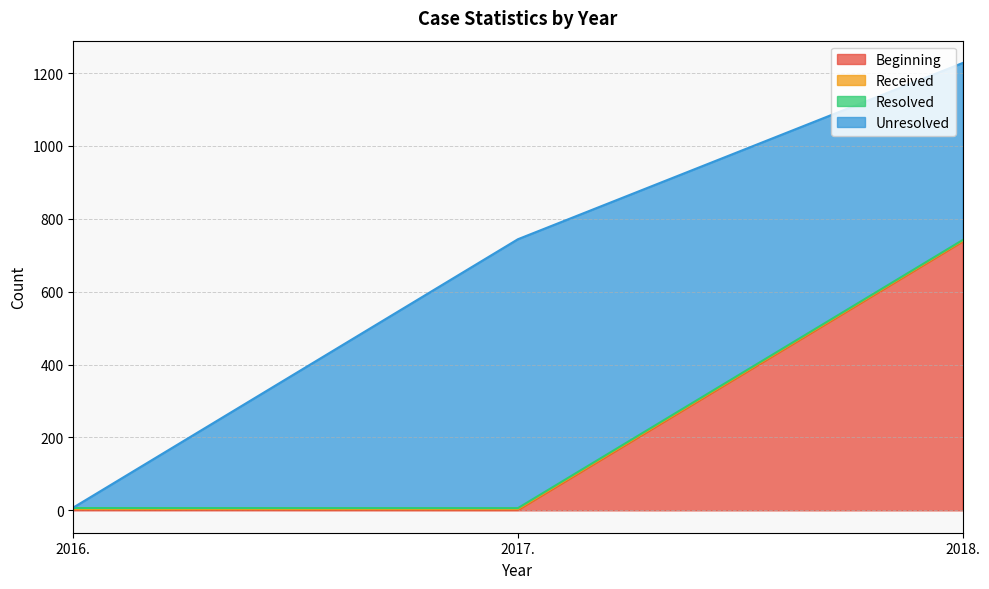

At which label does Beginning reach its peak?

2018.